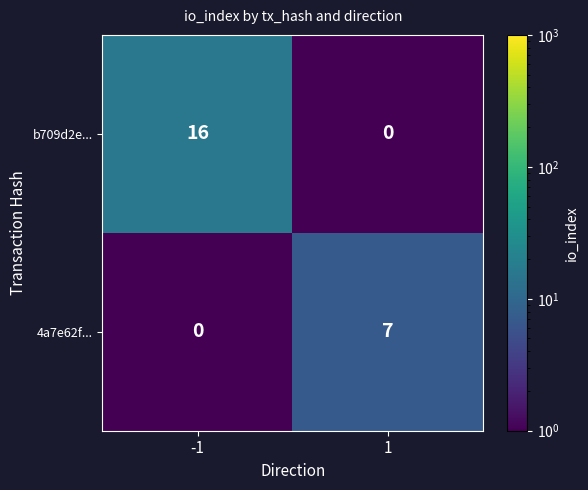

True or false: b709d2e... has a value of -9 at 1.

False